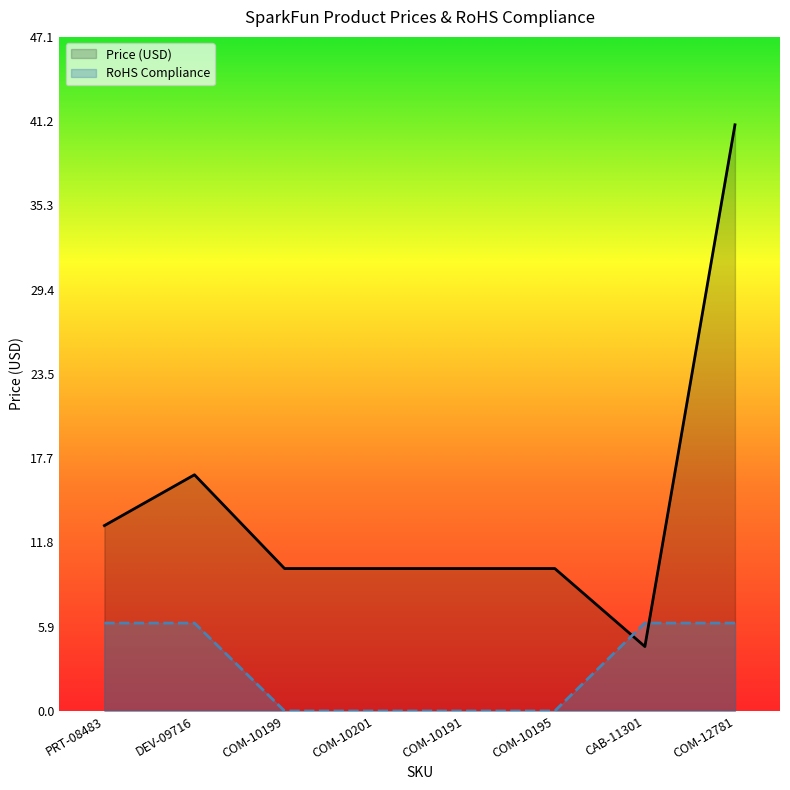

Reading left to right, what are all the values shown in this chart?

Price (USD): PRT-08483=12.9	DEV-09716=16.5	COM-10199=9.9	COM-10201=9.9	COM-10191=9.9	COM-10195=9.9	CAB-11301=4.5	COM-12781=41.0
RoHS Compliance: PRT-08483=6.1	DEV-09716=6.1	COM-10199=0.0	COM-10201=0.0	COM-10191=0.0	COM-10195=0.0	CAB-11301=6.1	COM-12781=6.1